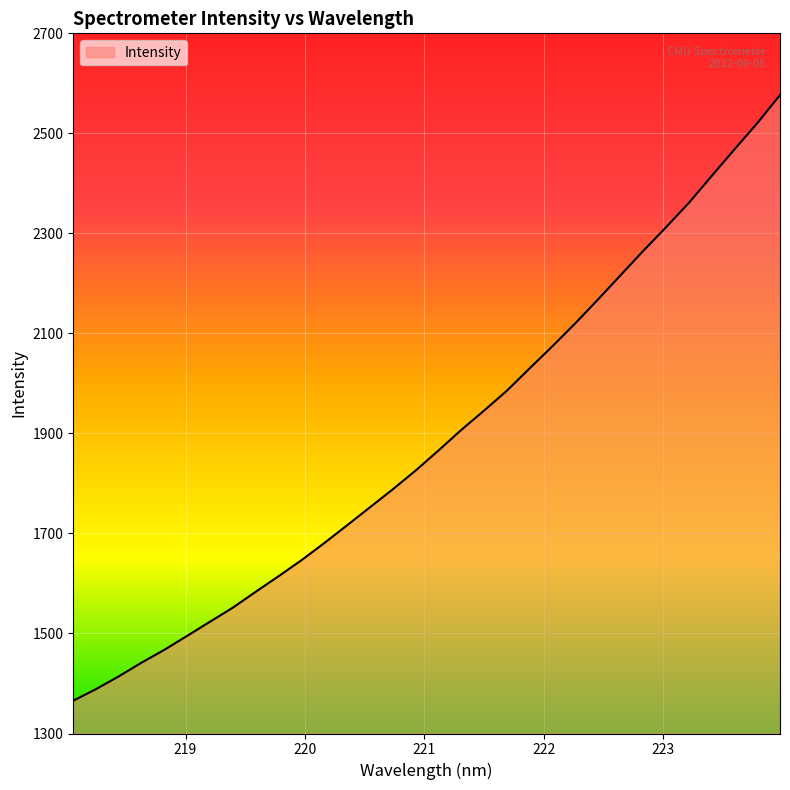

What is the smallest value displayed?

1365.7